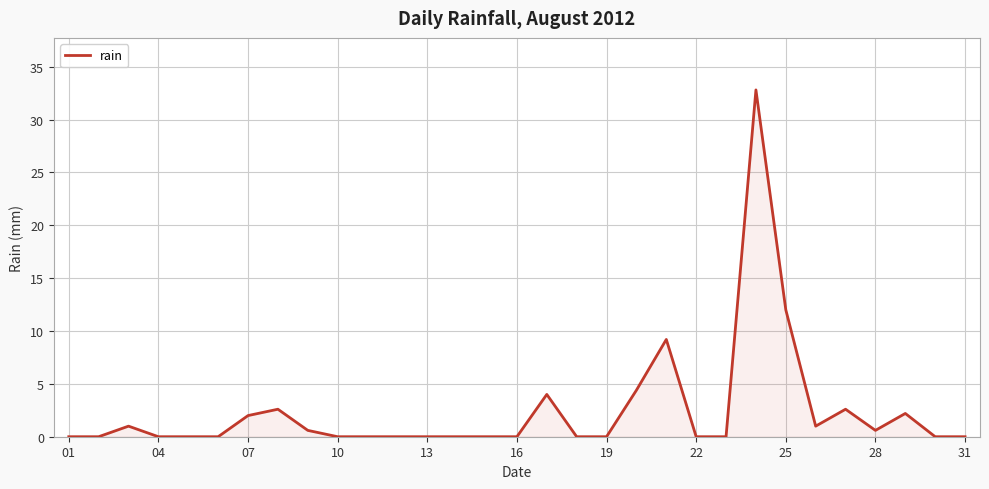

Reading left to right, what are all the values shown in this chart?

0.0	0.0	1.0	0.0	0.0	0.0	2.0	2.6	0.6	0.0	0.0	0.0	0.0	0.0	0.0	0.0	4.0	0.0	0.0	4.4	9.2	0.0	0.0	32.8	12.0	1.0	2.6	0.6	2.2	0.0	0.0